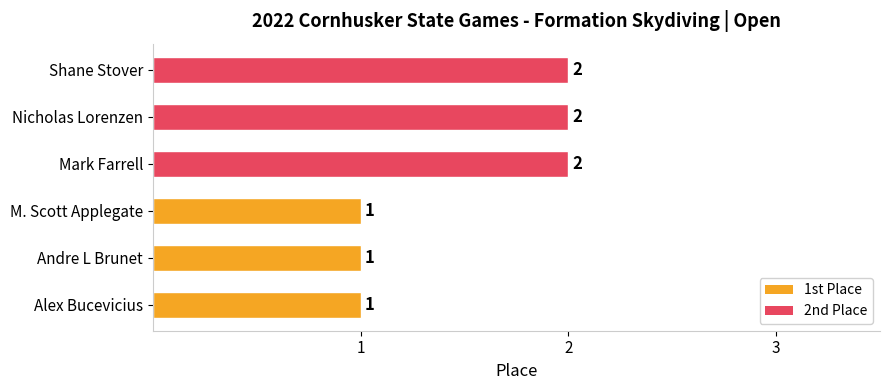

What is the sum of the values at Mark Farrell and Alex Bucevicius?

3